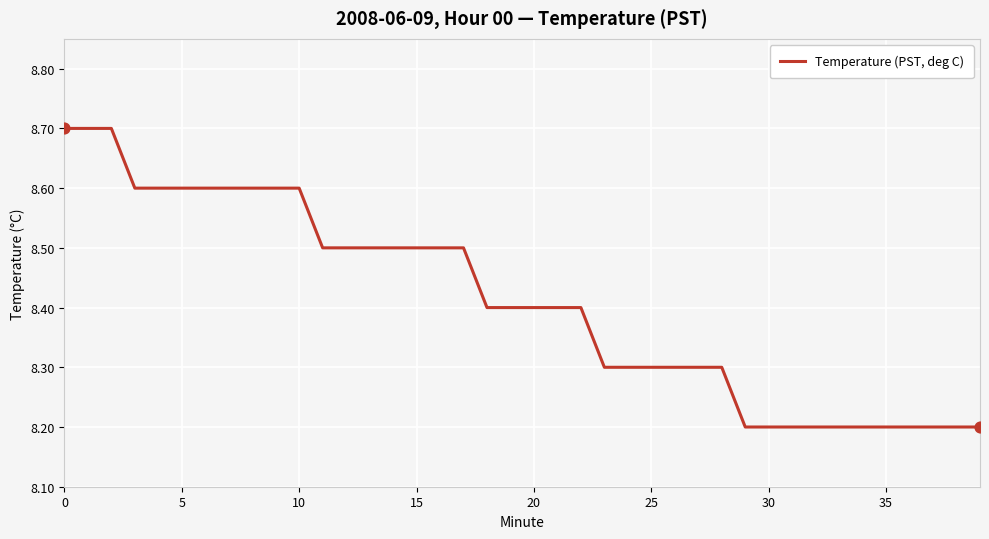

What is the difference between the maximum and minimum values?

0.5